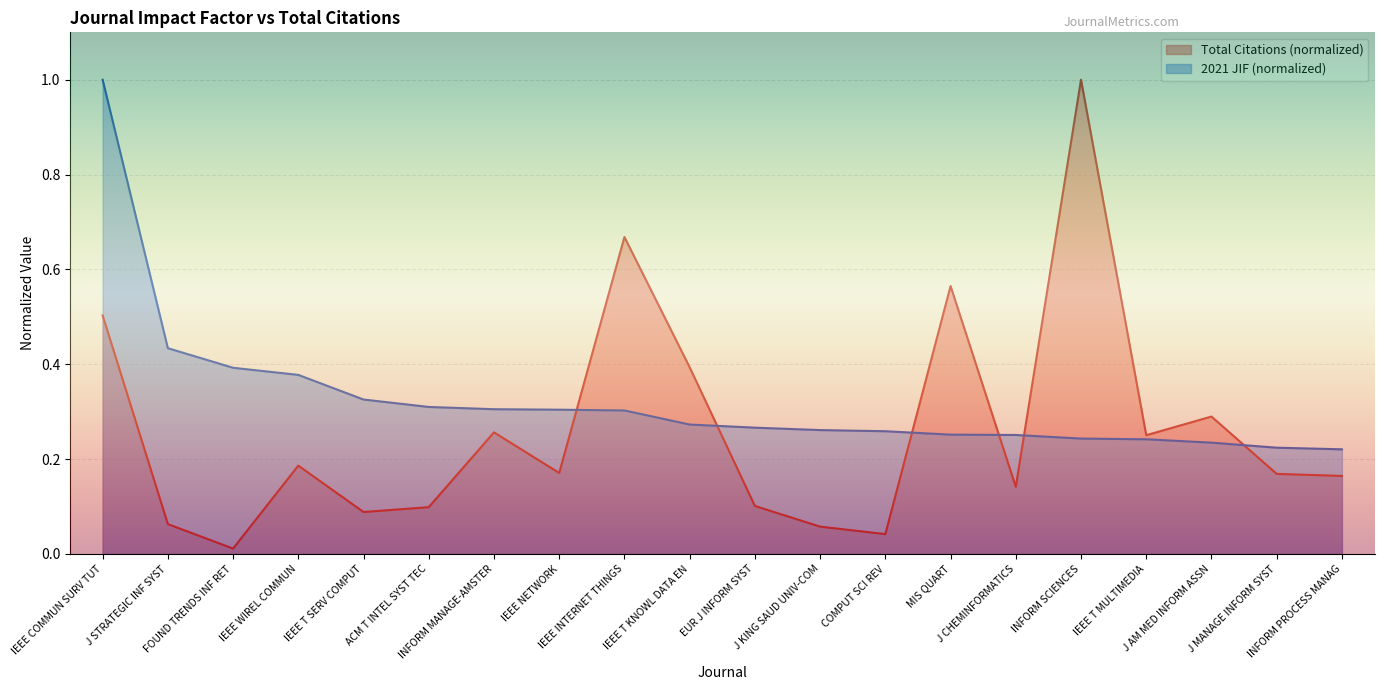

At which label is 2021 JIF closest to 0?

INFORM PROCESS MANAG